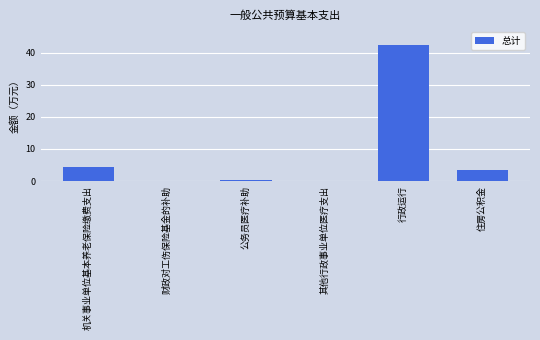

What is the sum of all values?

50.6